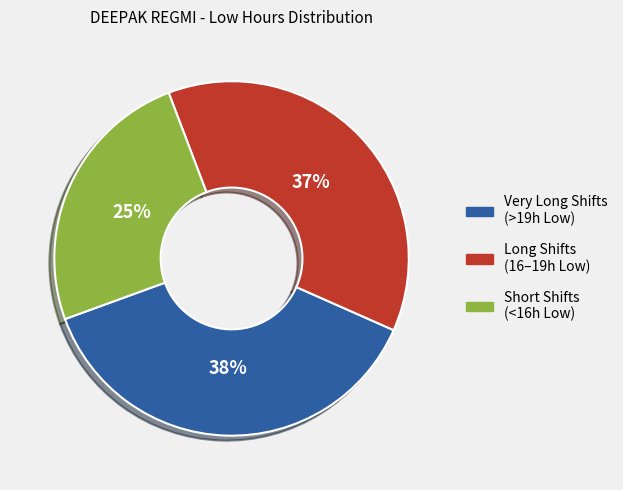

To the nearest percent, what is the average slice percentage?

33%